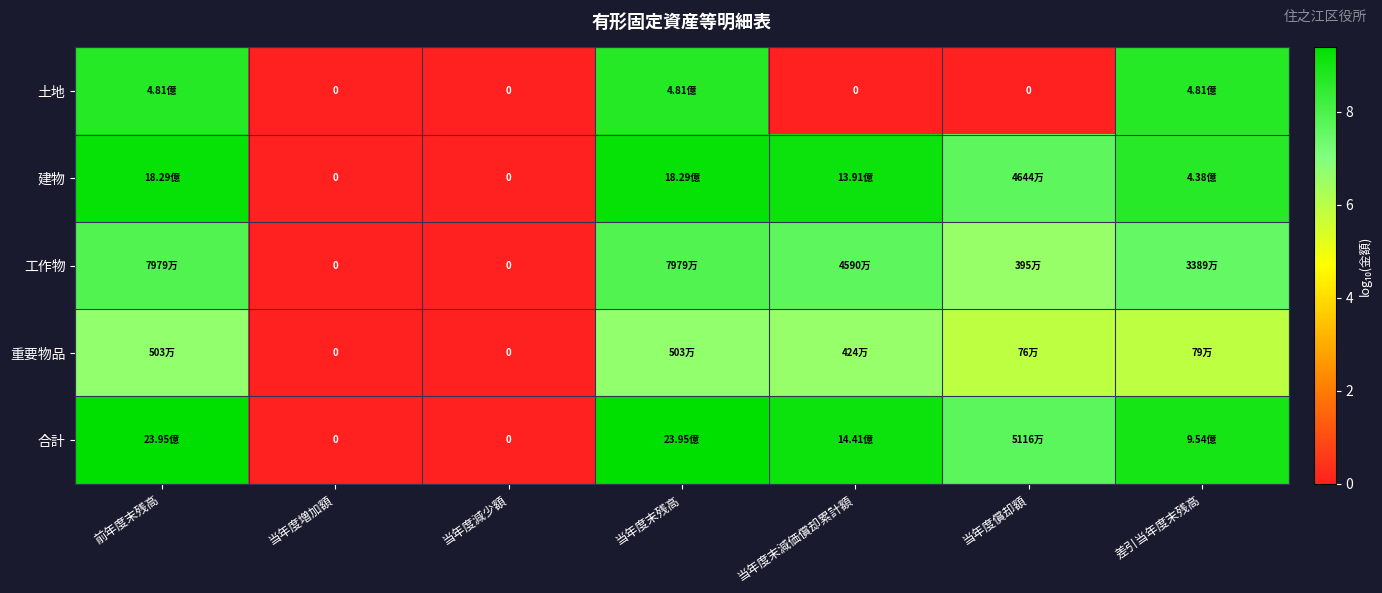

Rank the categories by 建物 value from highest to lowest.

前年度末残高, 当年度末残高, 当年度末減価償却累計額, 差引当年度末残高, 当年度償却額, 当年度増加額, 当年度減少額